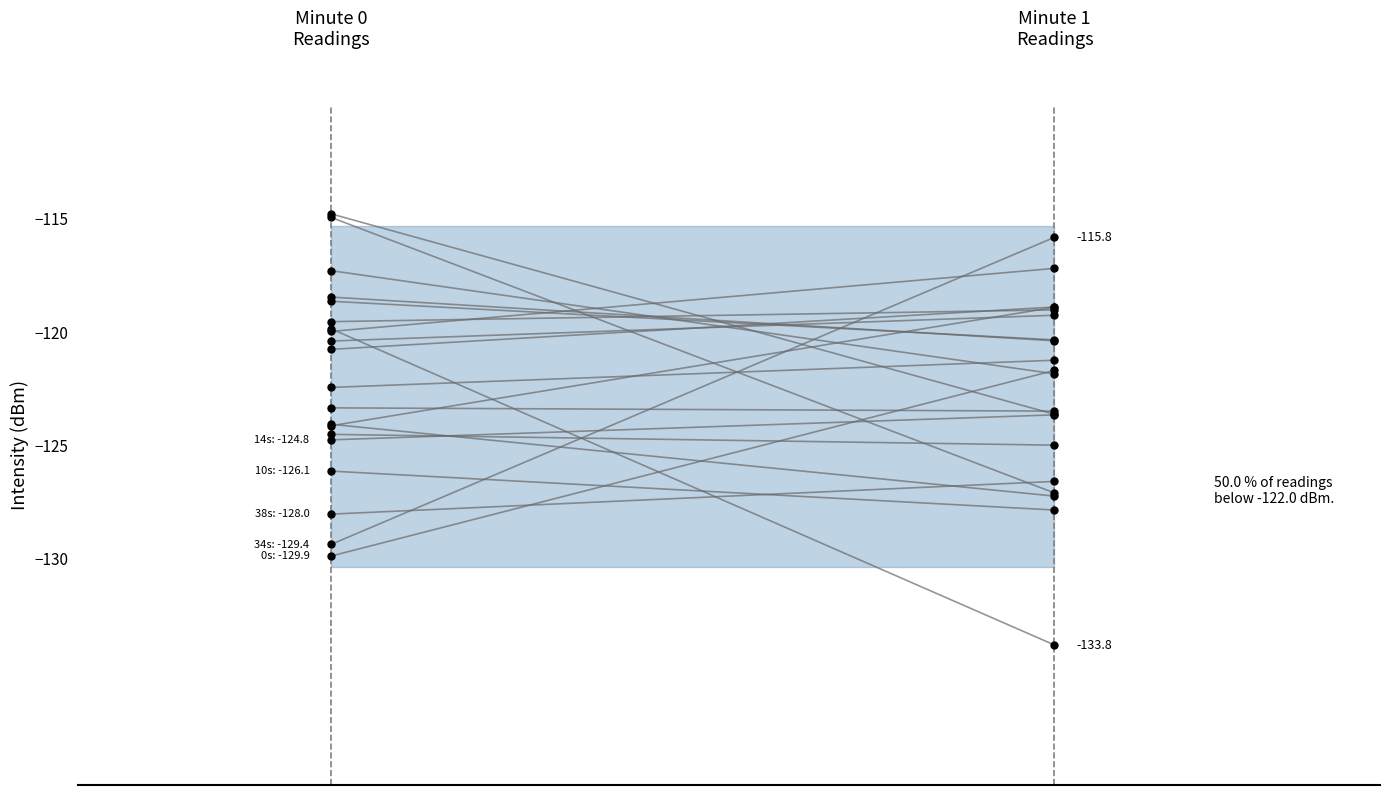

How many distinct data groups are displayed?

1